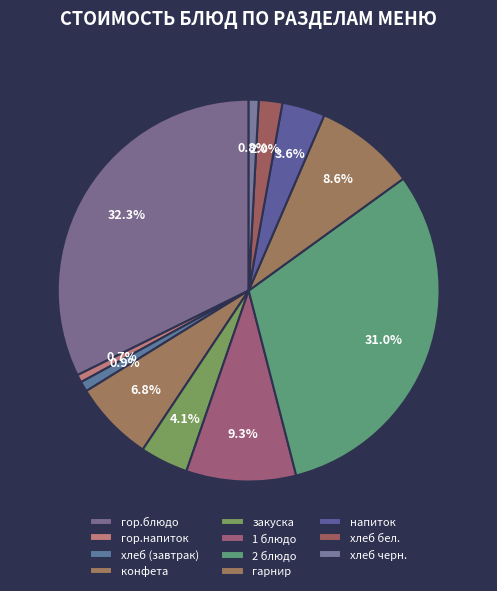

Do конфета and 1 блюдо together represent more than half of the pie?

No